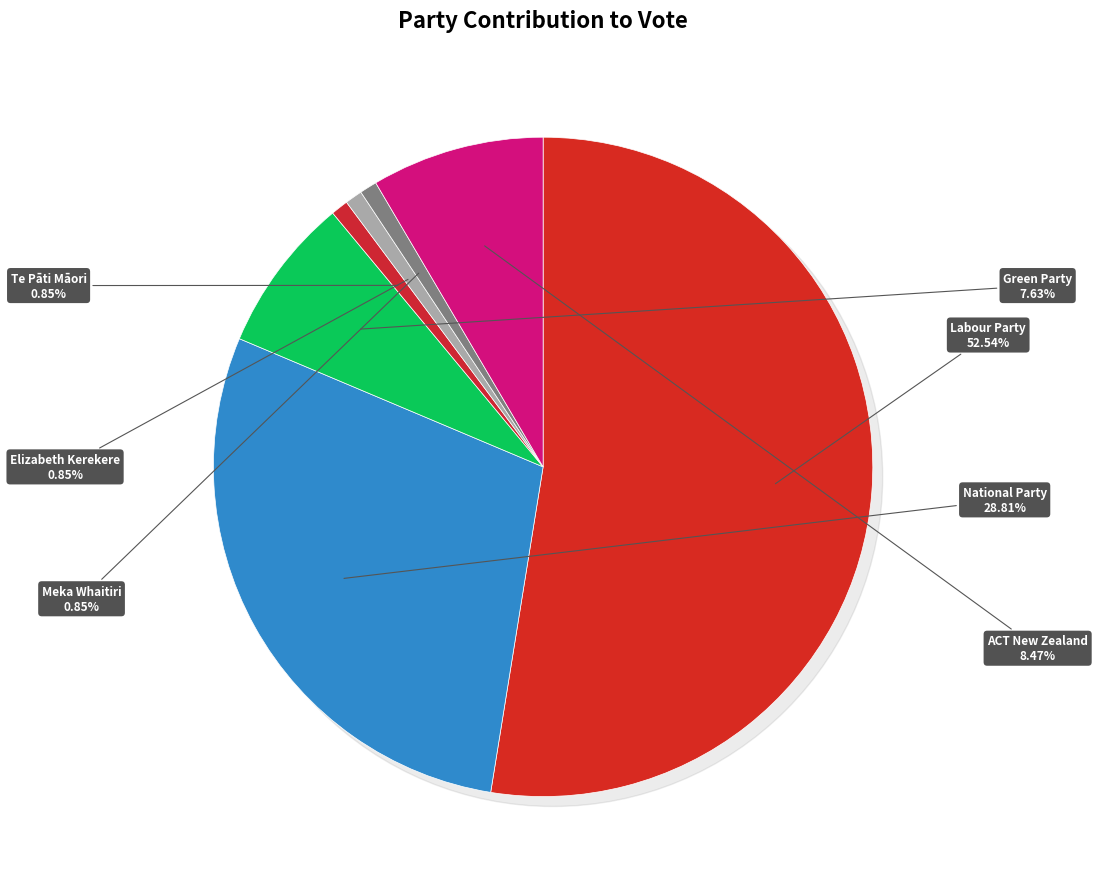

Which slice is the largest?

Labour Party